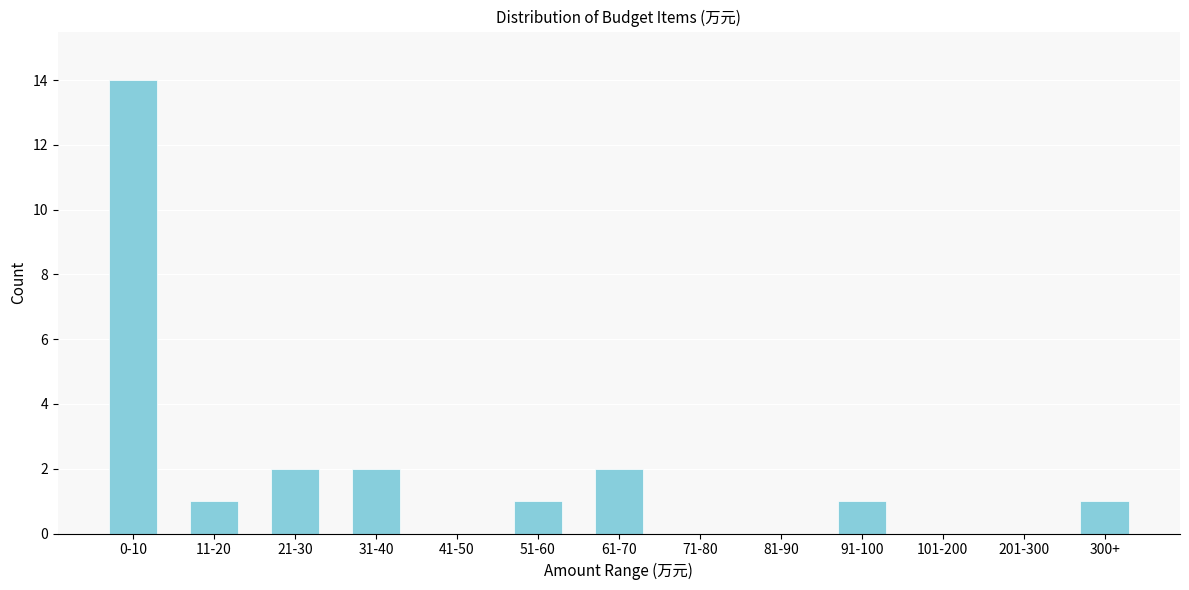

Reading left to right, list all the values displayed in this chart.

0-10=14	11-20=1	21-30=2	31-40=2	41-50=0	51-60=1	61-70=2	71-80=0	81-90=0	91-100=1	101-200=0	201-300=0	300+=1